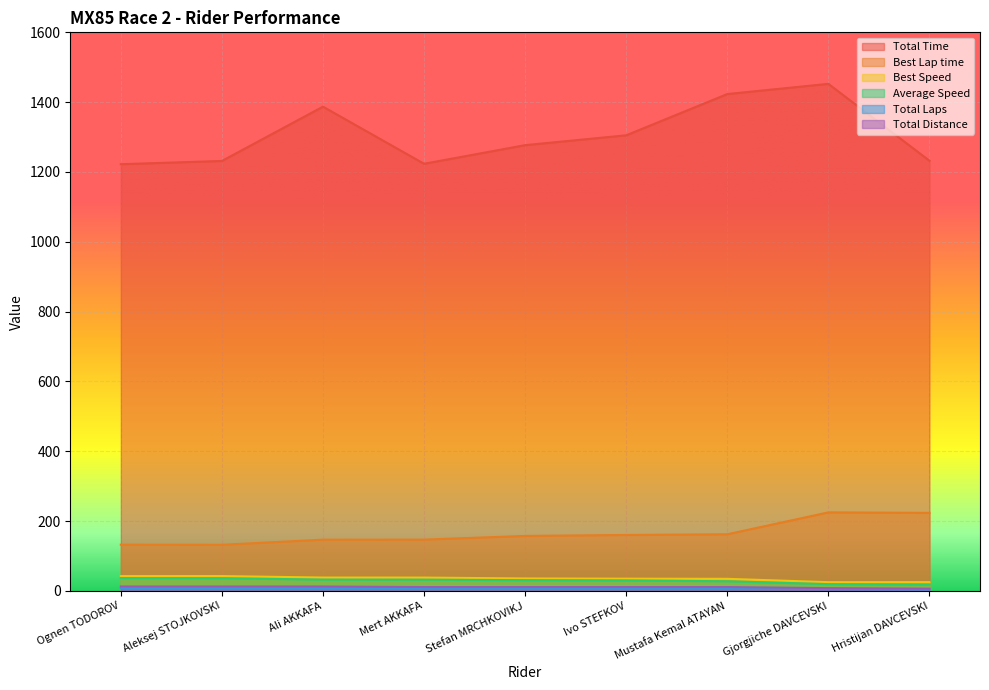

True or false: Average Speed has a value of 29.9 at Ivo STEFKOV.

True